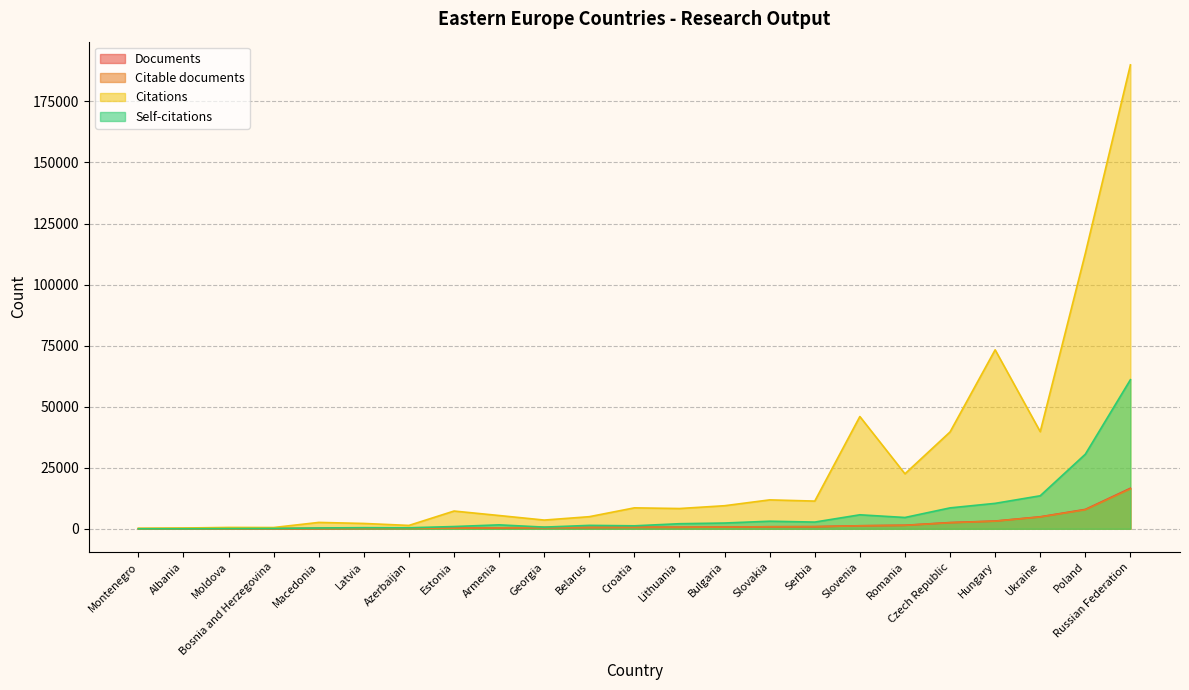

What is the greatest value displayed?

189961